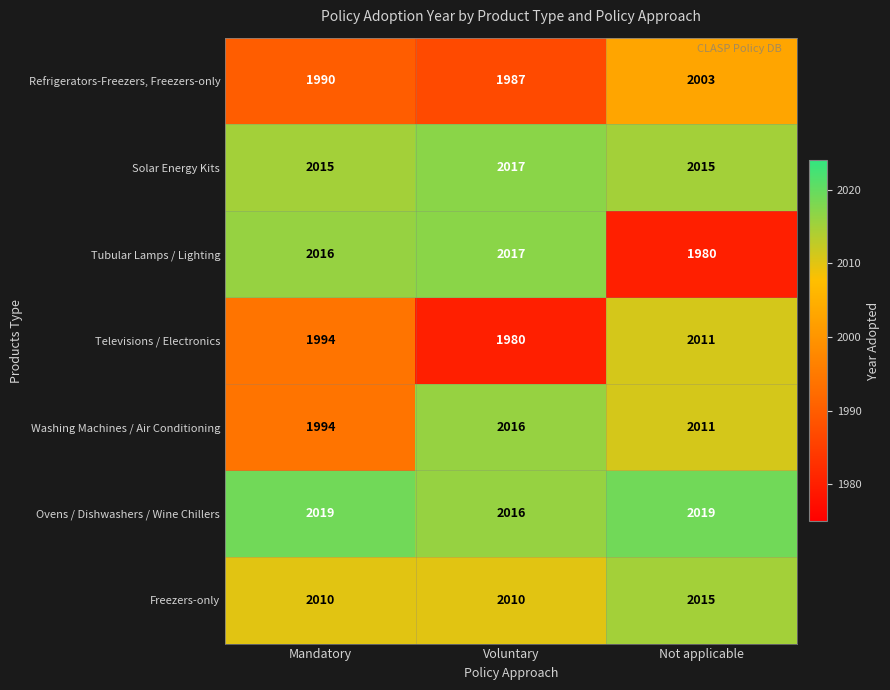

List the labels in order of Refrigerators-Freezers, Freezers-only value, largest first.

Not applicable, Mandatory, Voluntary